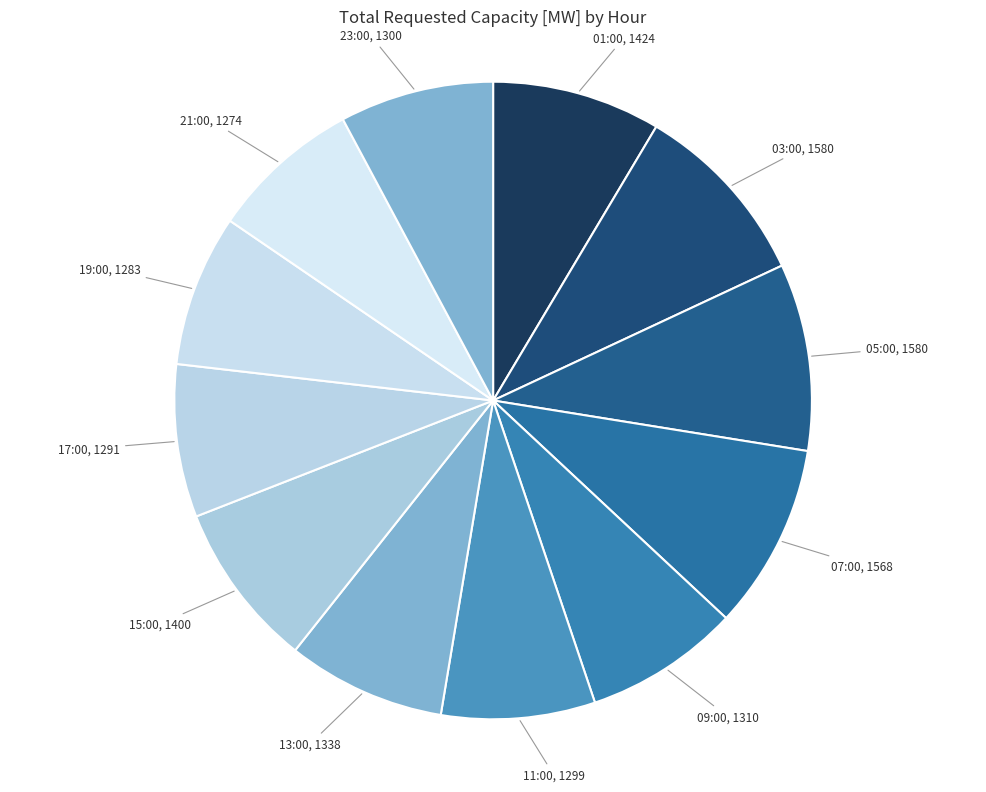

Do 05:00 and 23:00 together represent more than half of the pie?

No